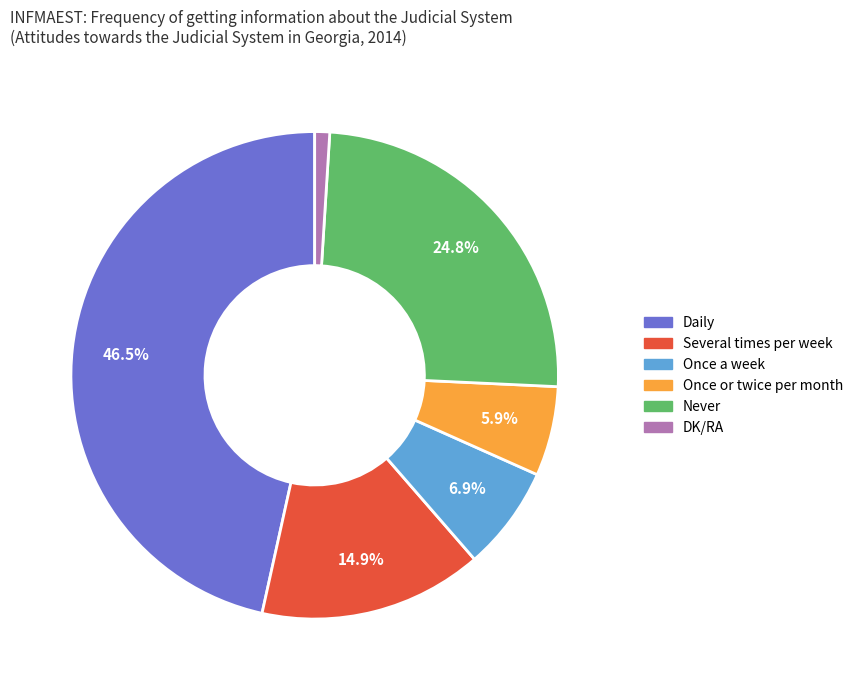

How many slices are in this pie chart?

6